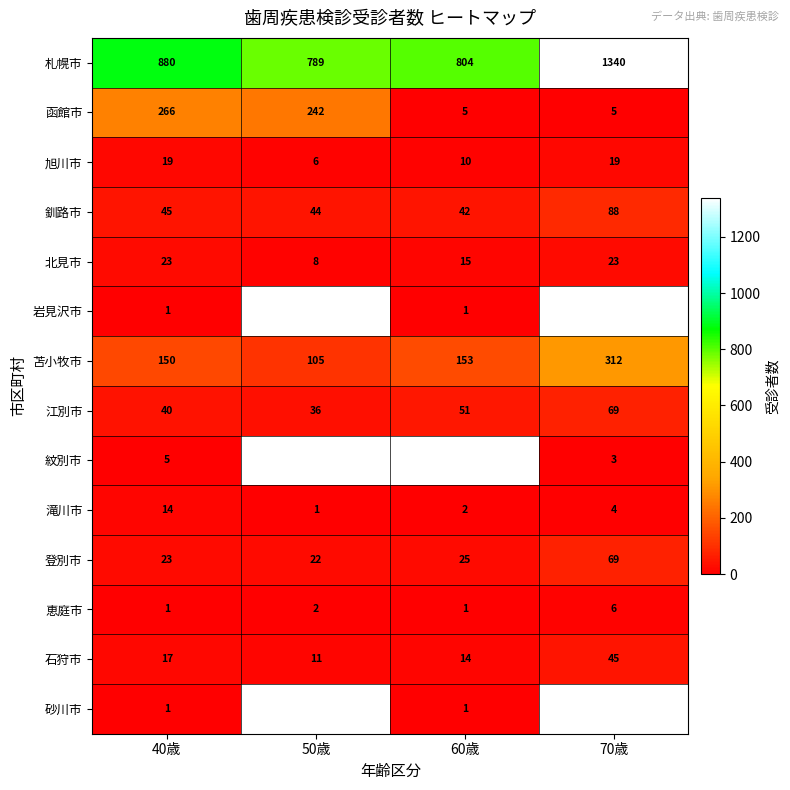

At which label does 滝川市 first exceed 4?

40歳